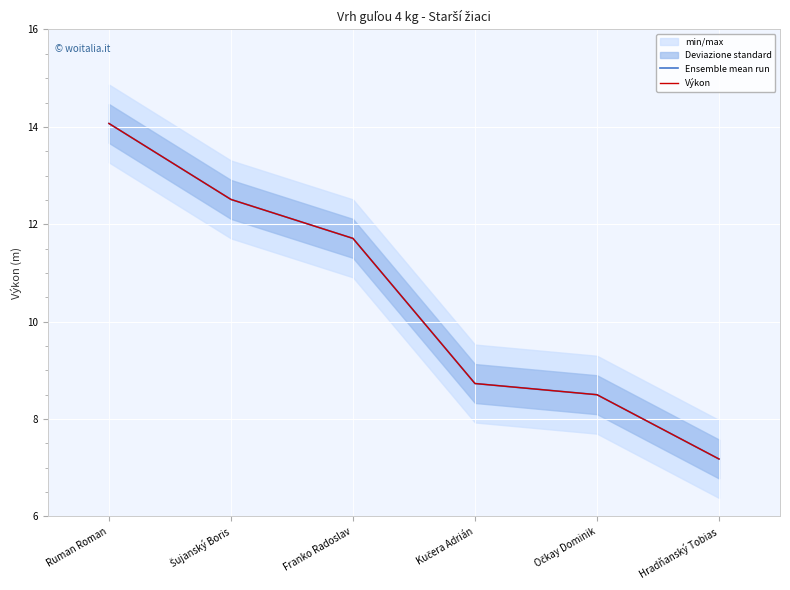

At which label does Výkon first exceed 11?

Ruman Roman